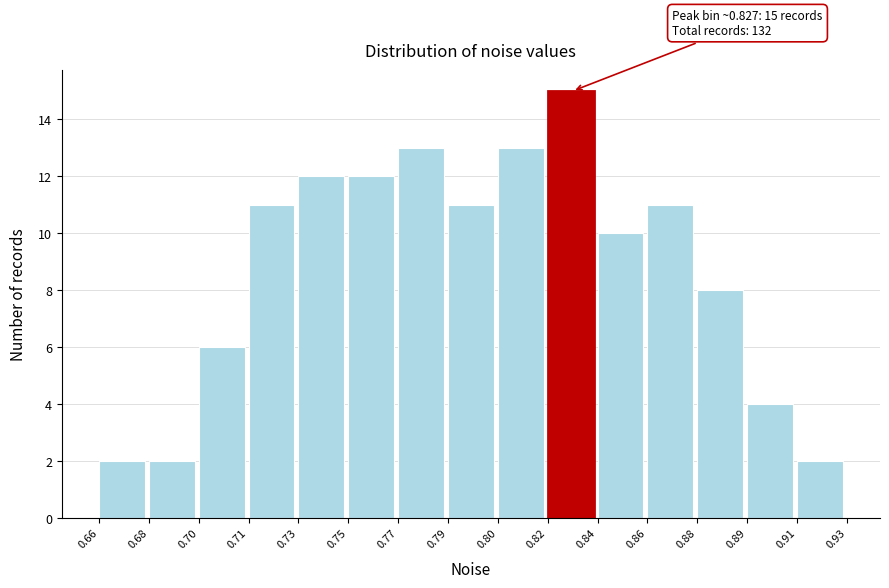

Reading right to left, transcribe all the data shown in this chart.

2	4	8	11	10	15	13	11	13	12	12	11	6	2	2